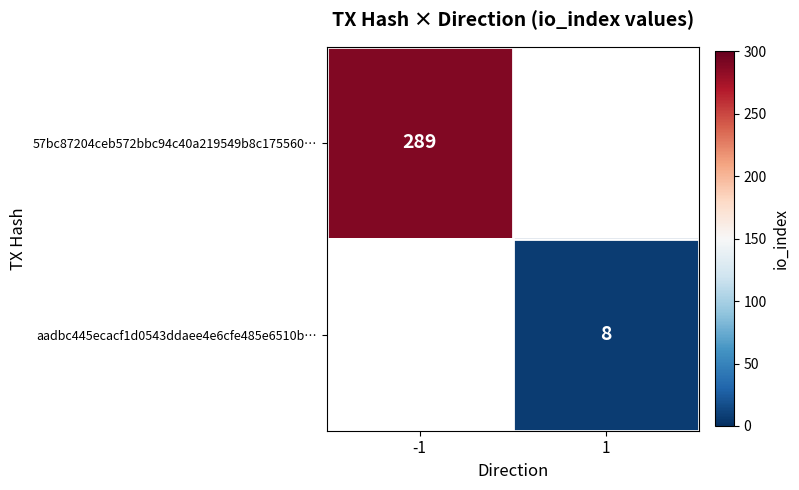

At which category does the chart reach its peak across all series?

-1